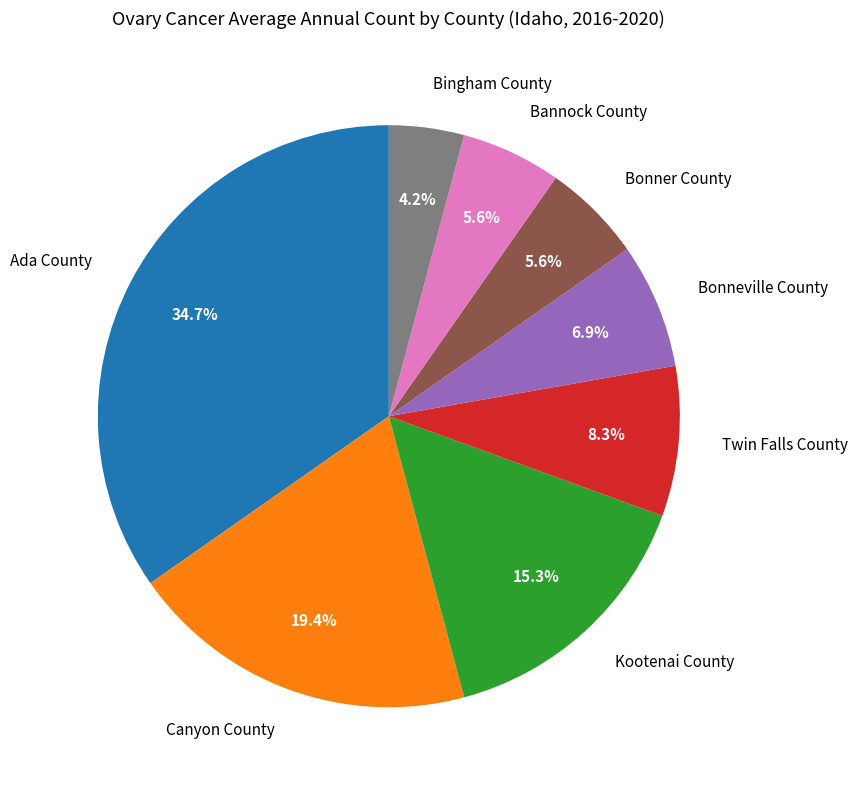

Which category has the smallest portion of the pie?

Bingham County